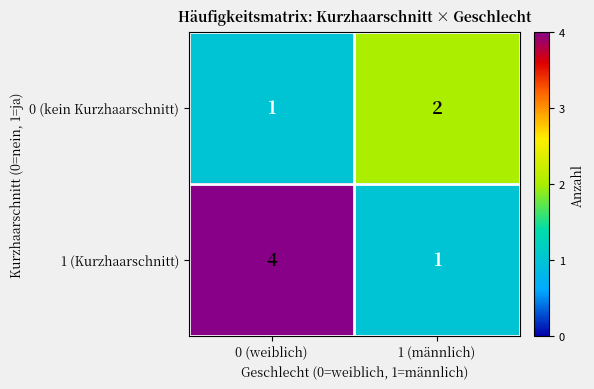

Is it true that 0 (kein Kurzhaarschnitt) equals 1 at 0 (weiblich)?

True